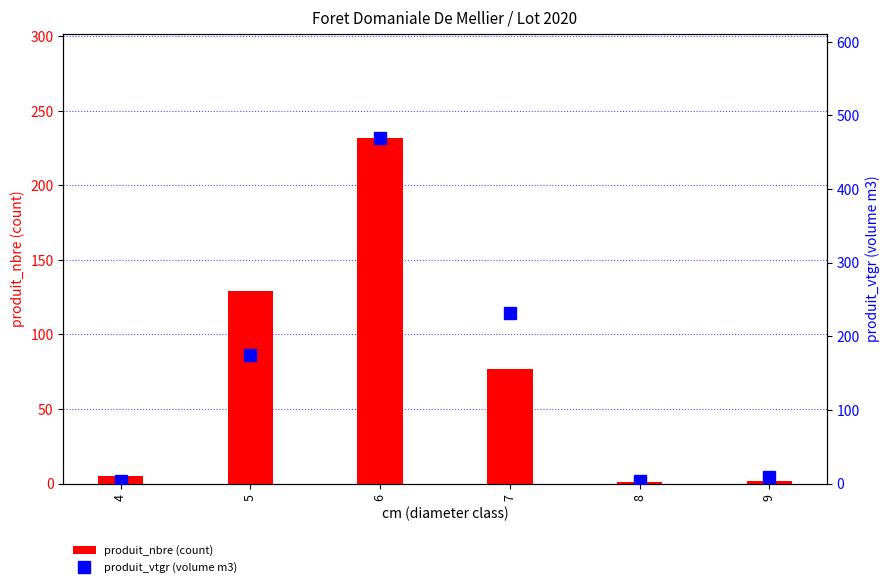

Is it true that produit_vtgr equals 6.2 at 8?

False